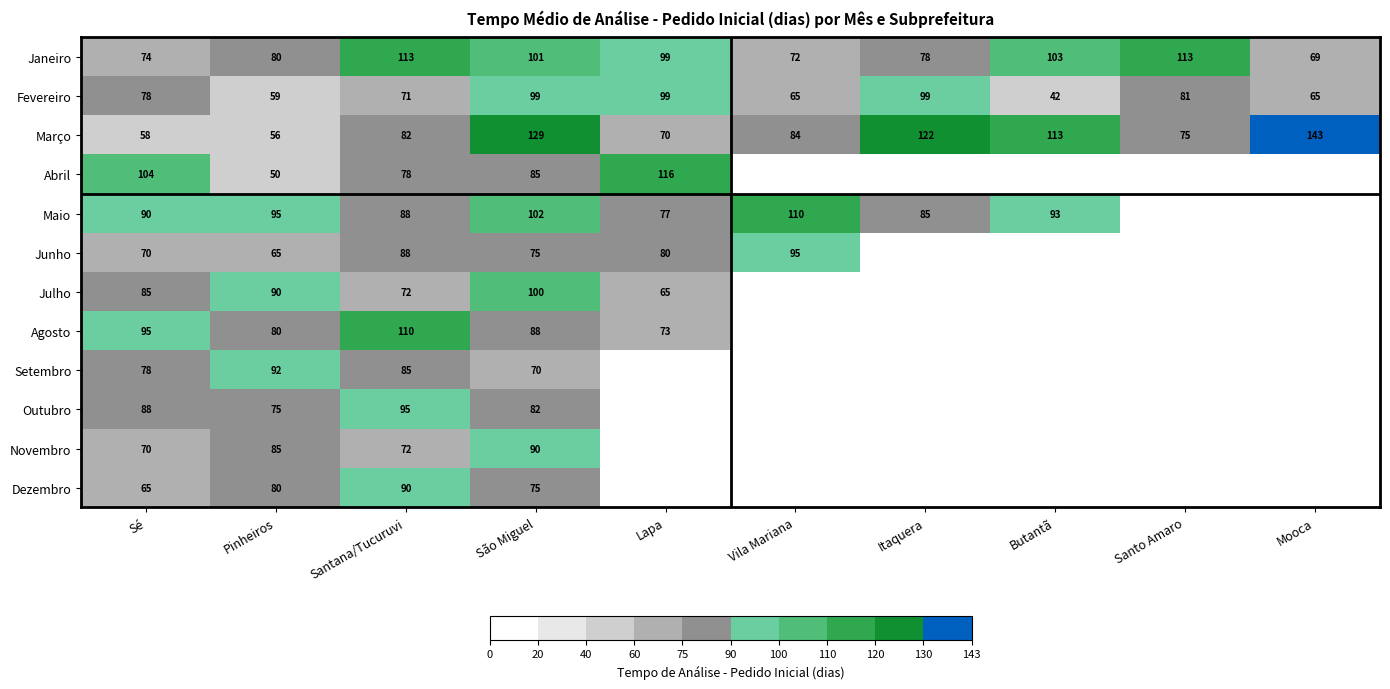

What is the highest value of the Março series?

143